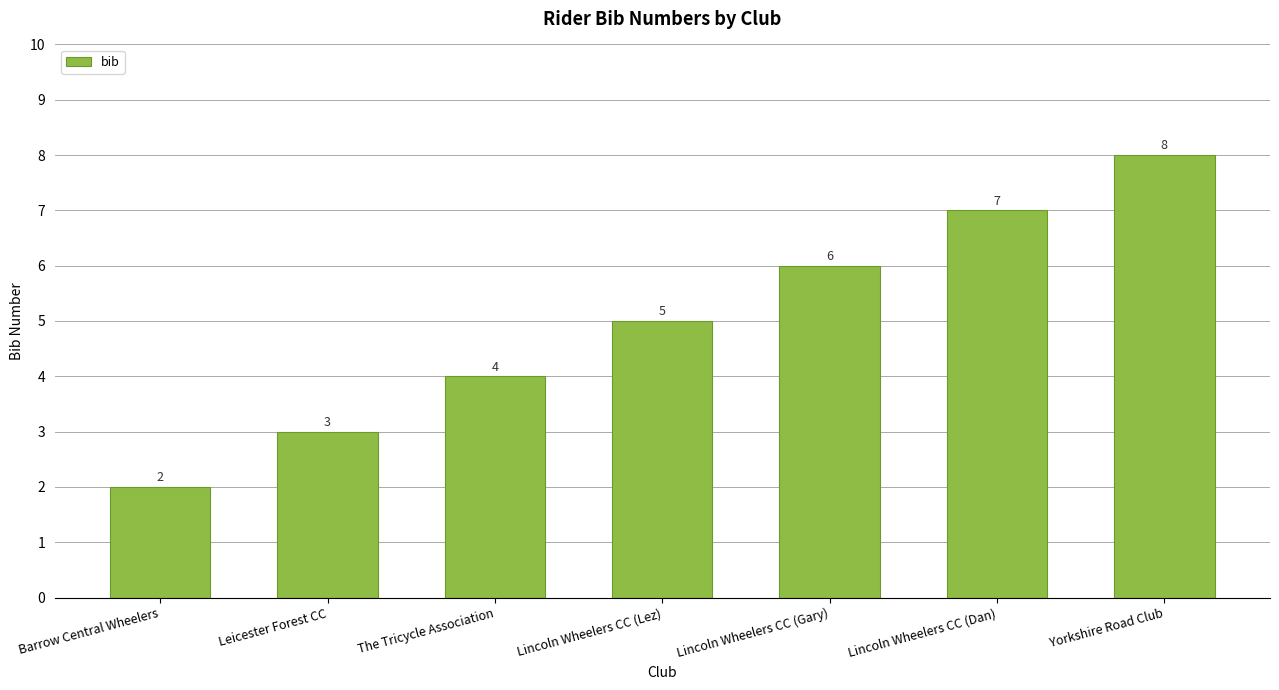

What position from the left is Lincoln Wheelers CC (Gary)?

5